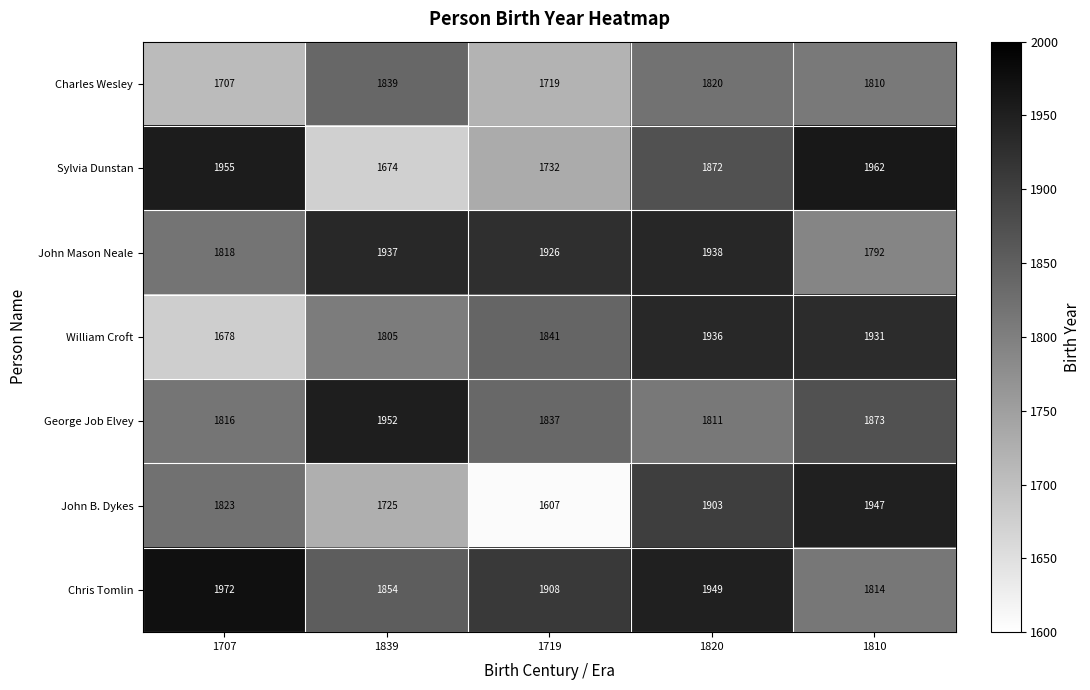

What is the total value across all series at 1839?

12786